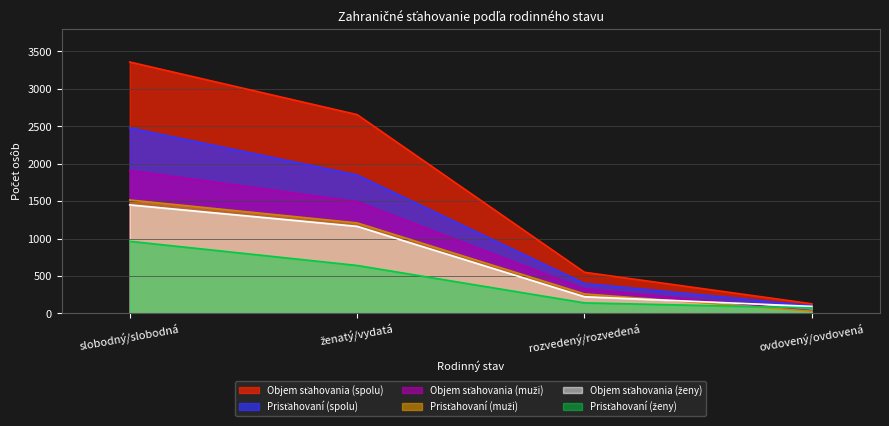

The Prisťahovaní (spolu) series shows 2616 at ženatý/vydatá. True or false?

False